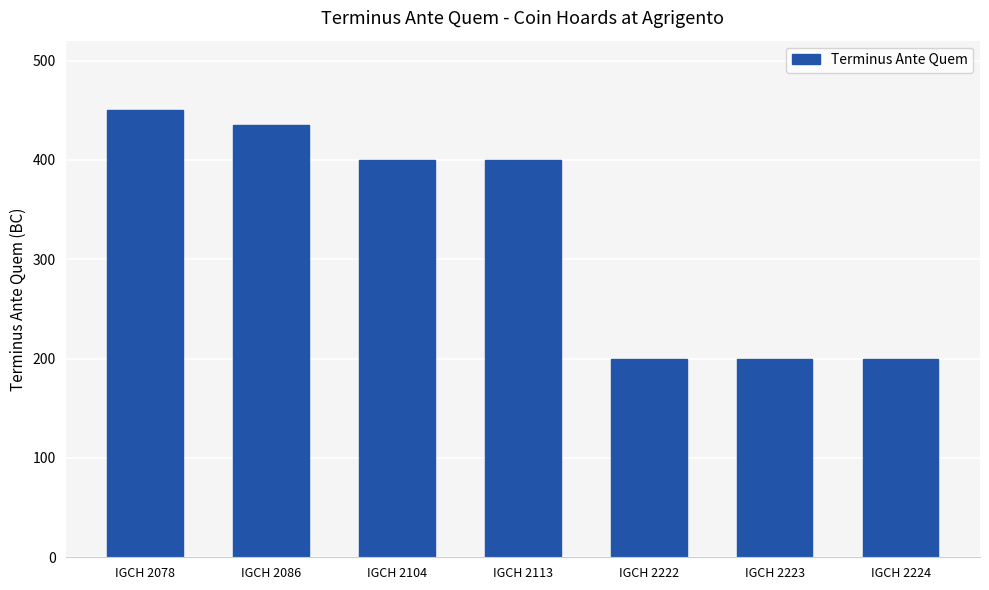

How many values are below 400?

3